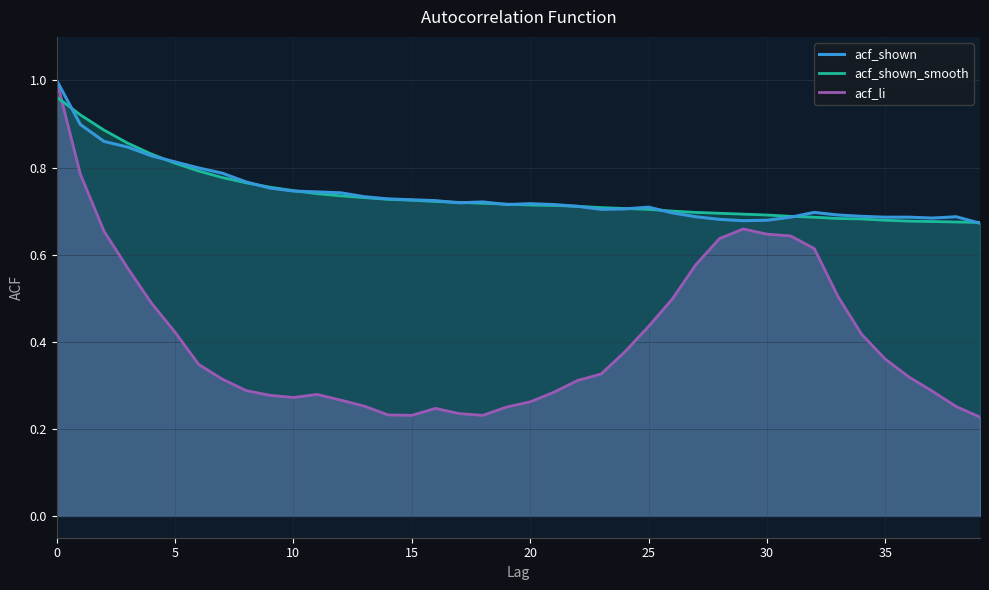

Where is acf_shown_smooth nearest to the value 0?

39